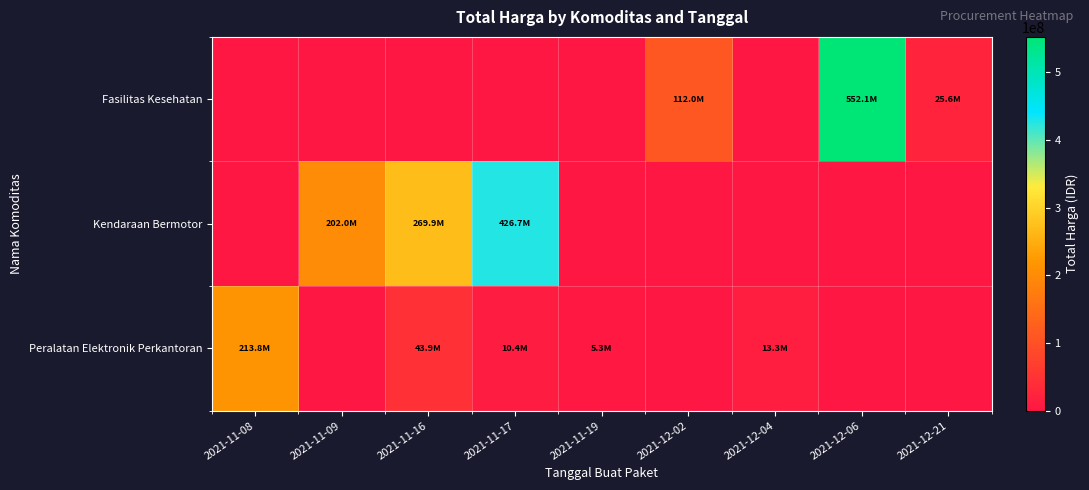

Which series changed the most between 2021-11-08 and 2021-12-02?

Peralatan Elektronik Perkantoran